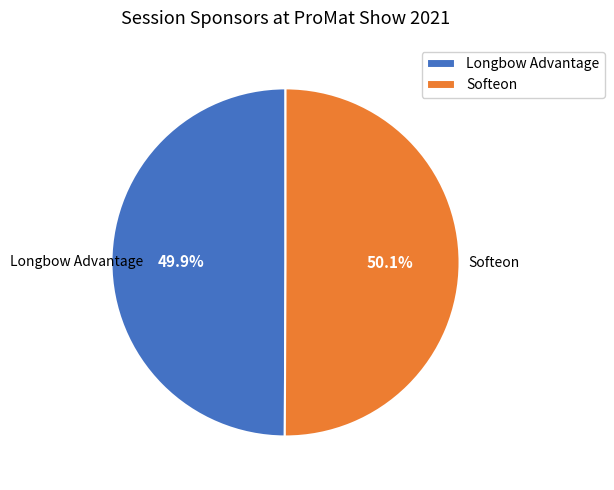

How many segments does this pie chart have?

2